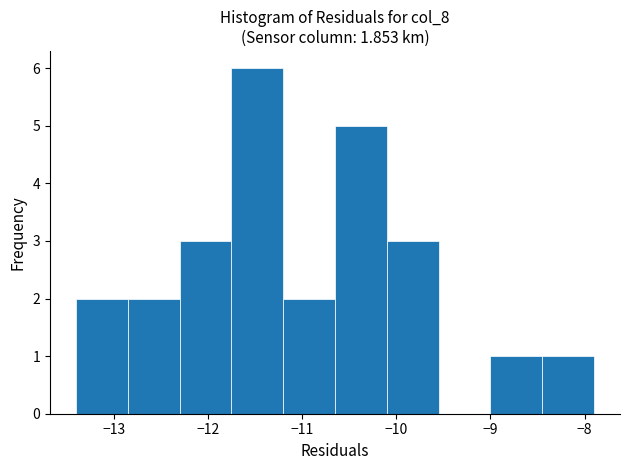

Over which range of the x-axis is the bar tallest?

-11.75 to -11.20